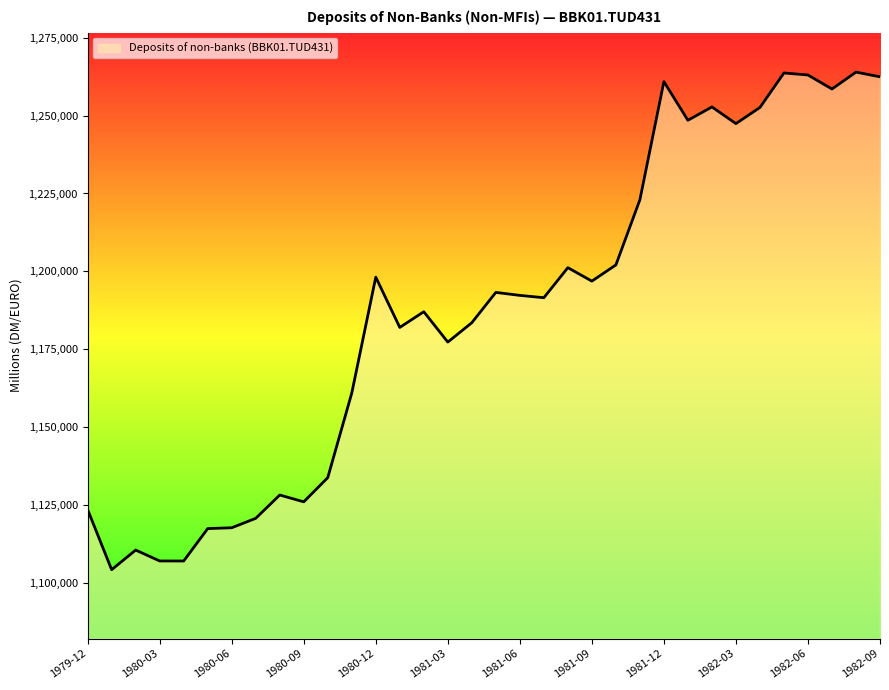

What is the smallest value displayed?

1104357